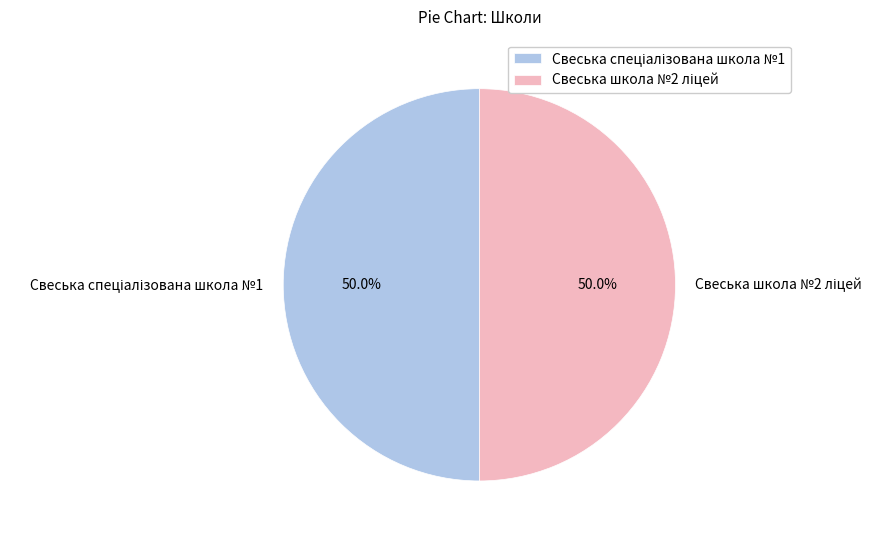

Is it true that Свеська спеціалізована школа №1 is 44% of the pie?

False